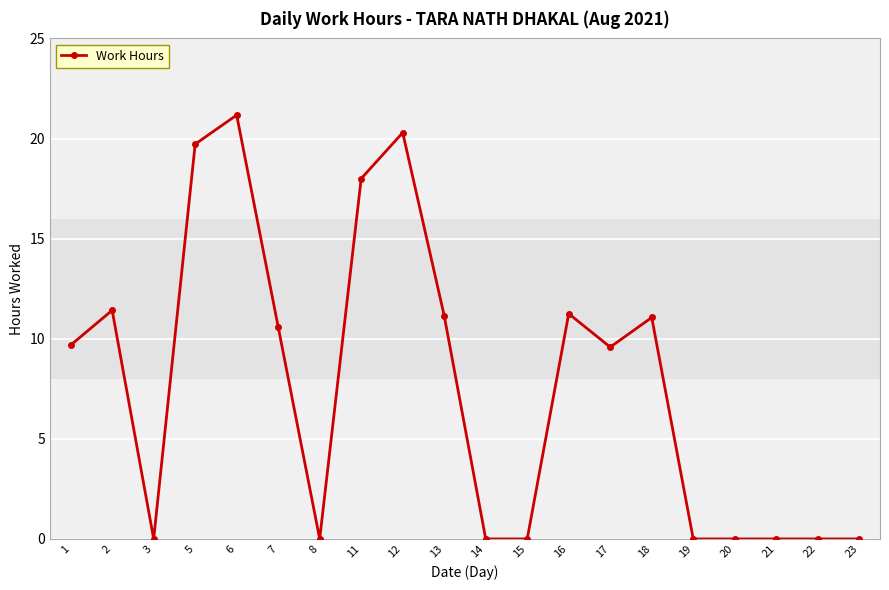

Which category has the highest value across all series?

6